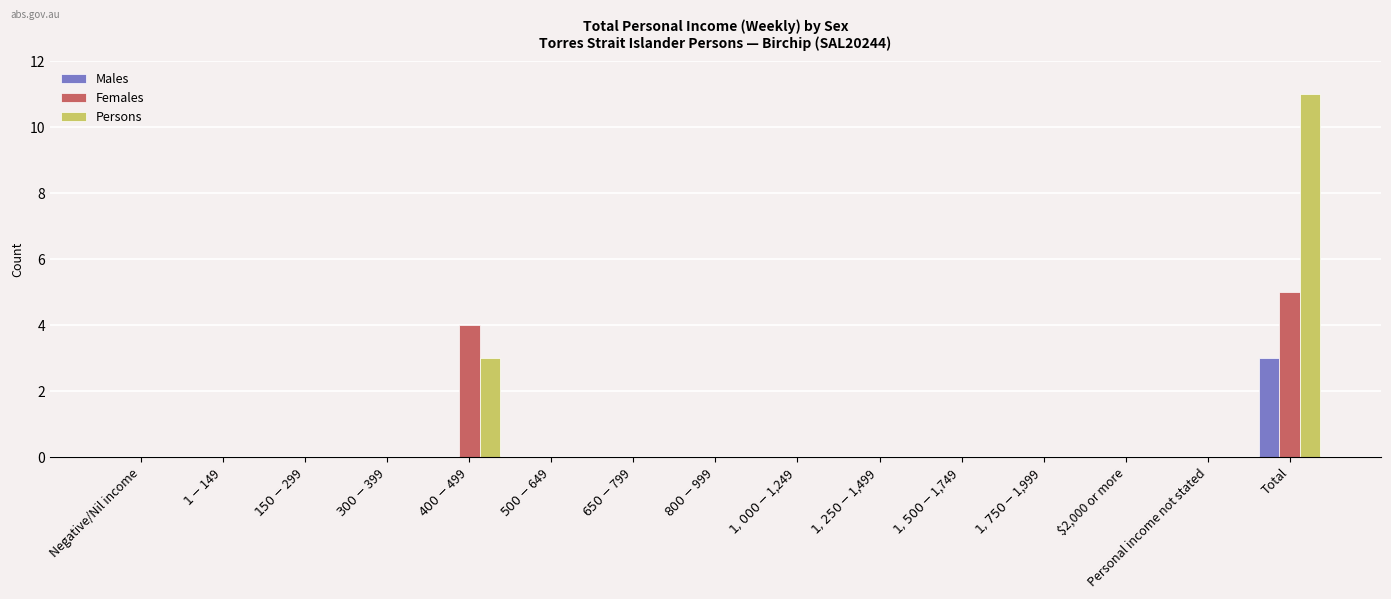

Is it true that Males equals 0 at $2,000 or more?

True